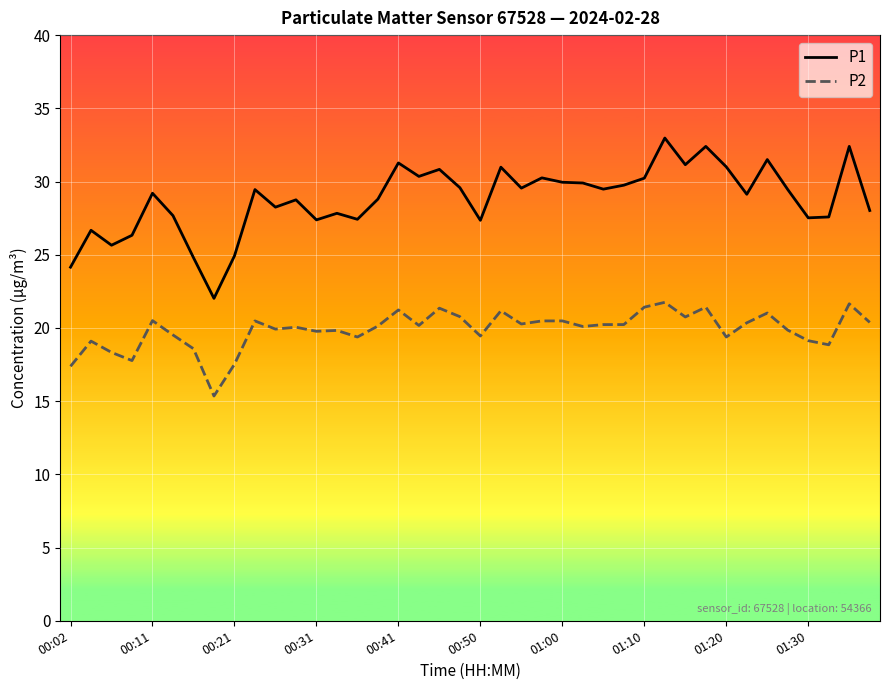

In P1, how many points are higher than both neighbors (excluding endpoints)?

13